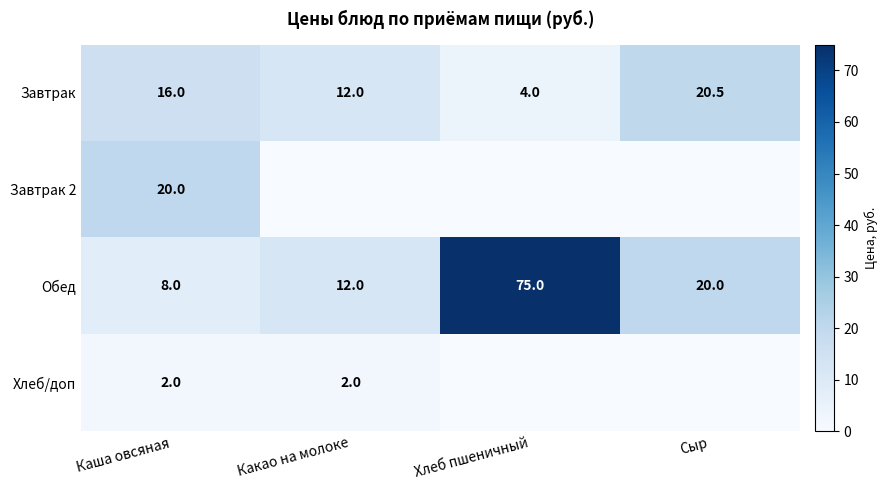

How many series are shown in this chart?

4